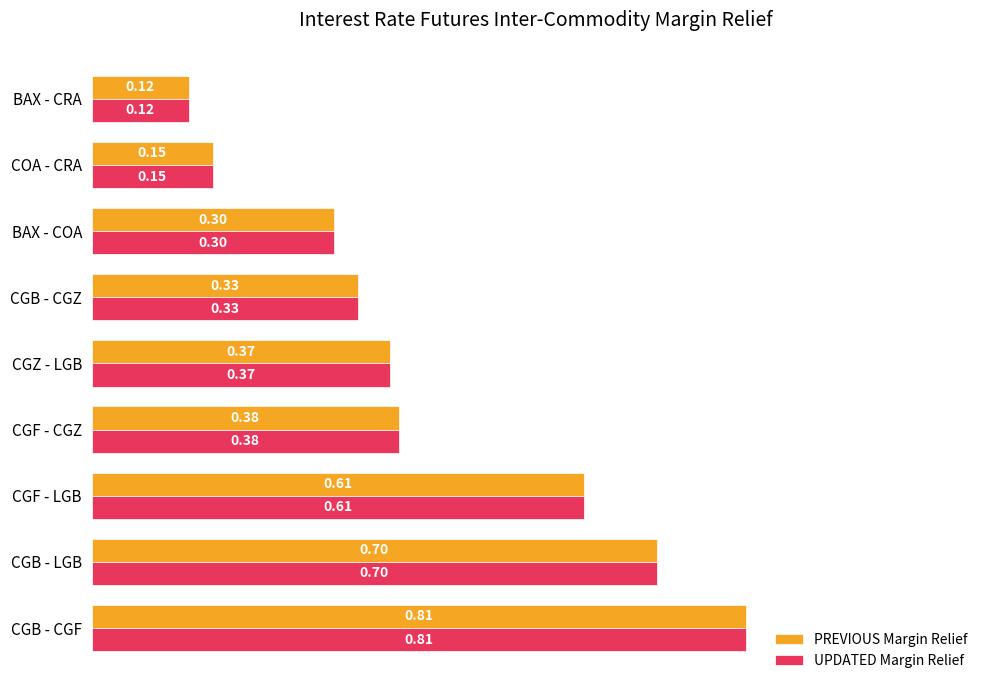

Which label corresponds to the smallest value in the chart?

BAX - CRA